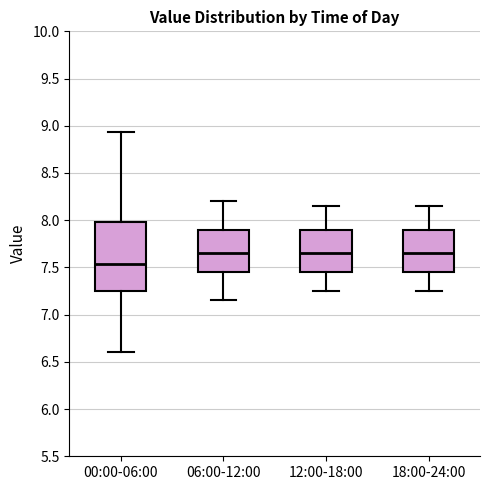

Where is the upper edge of the box for 00:00-06:00 on the y-axis? The values are not printed on the chart, so give them approximately, as read against the axis.

8.00